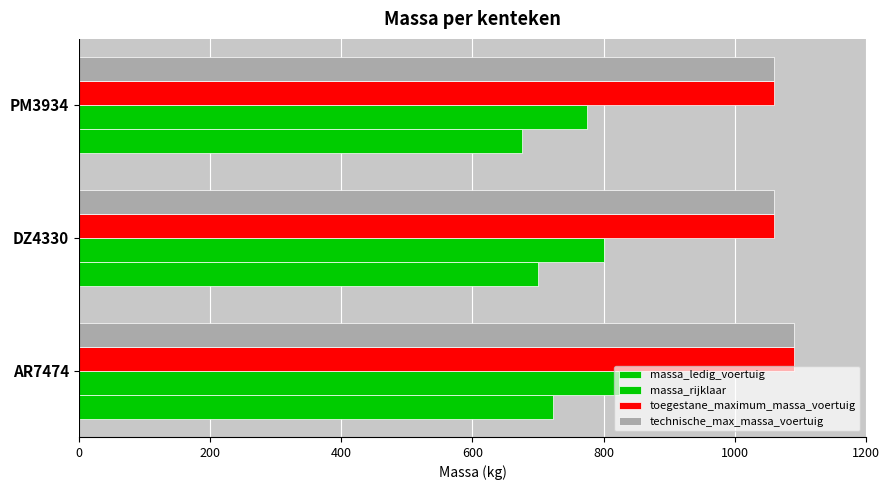

Reading left to right, what are all the values shown in this chart?

massa_ledig_voertuig: 723	700	675
massa_rijklaar: 823	800	775
toegestane_maximum_massa_voertuig: 1090	1060	1060
technische_max_massa_voertuig: 1090	1060	1060